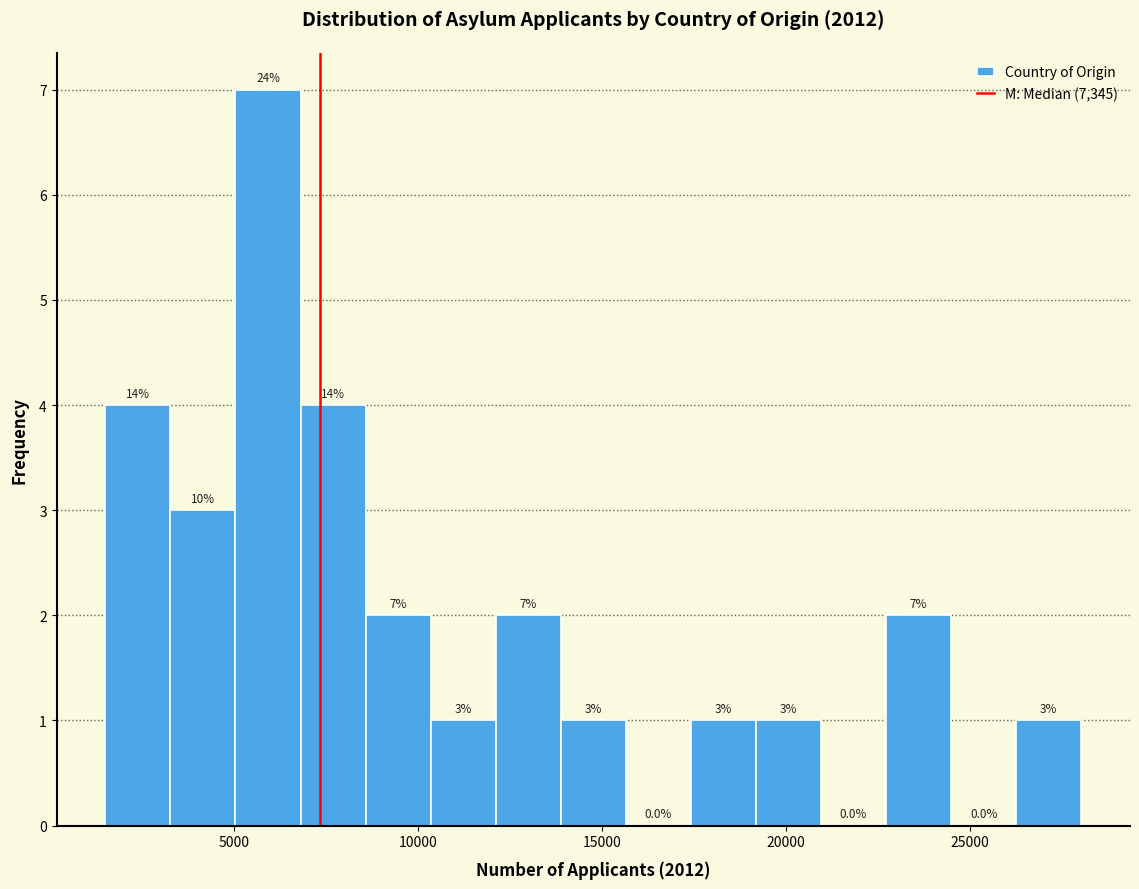

Read against the x-axis, roughly where is the centre of the tallest bar?

6000